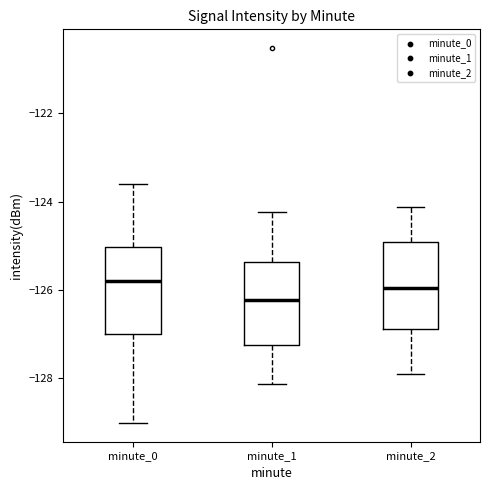

Reading left to right, transcribe this box plot: for each box, give where its median line is, the range the box spans, and where its two whiskers end, as read against the y-axis. The values are not printed on the chart, so give them approximately, as read against the axis.

minute_0: median -125.8, box -127.0 to -125.0, whiskers -129.0 to -123.6
minute_1: median -126.2, box -127.2 to -125.4, whiskers -128.2 to -124.2
minute_2: median -126.0, box -126.8 to -125.0, whiskers -128.0 to -124.2